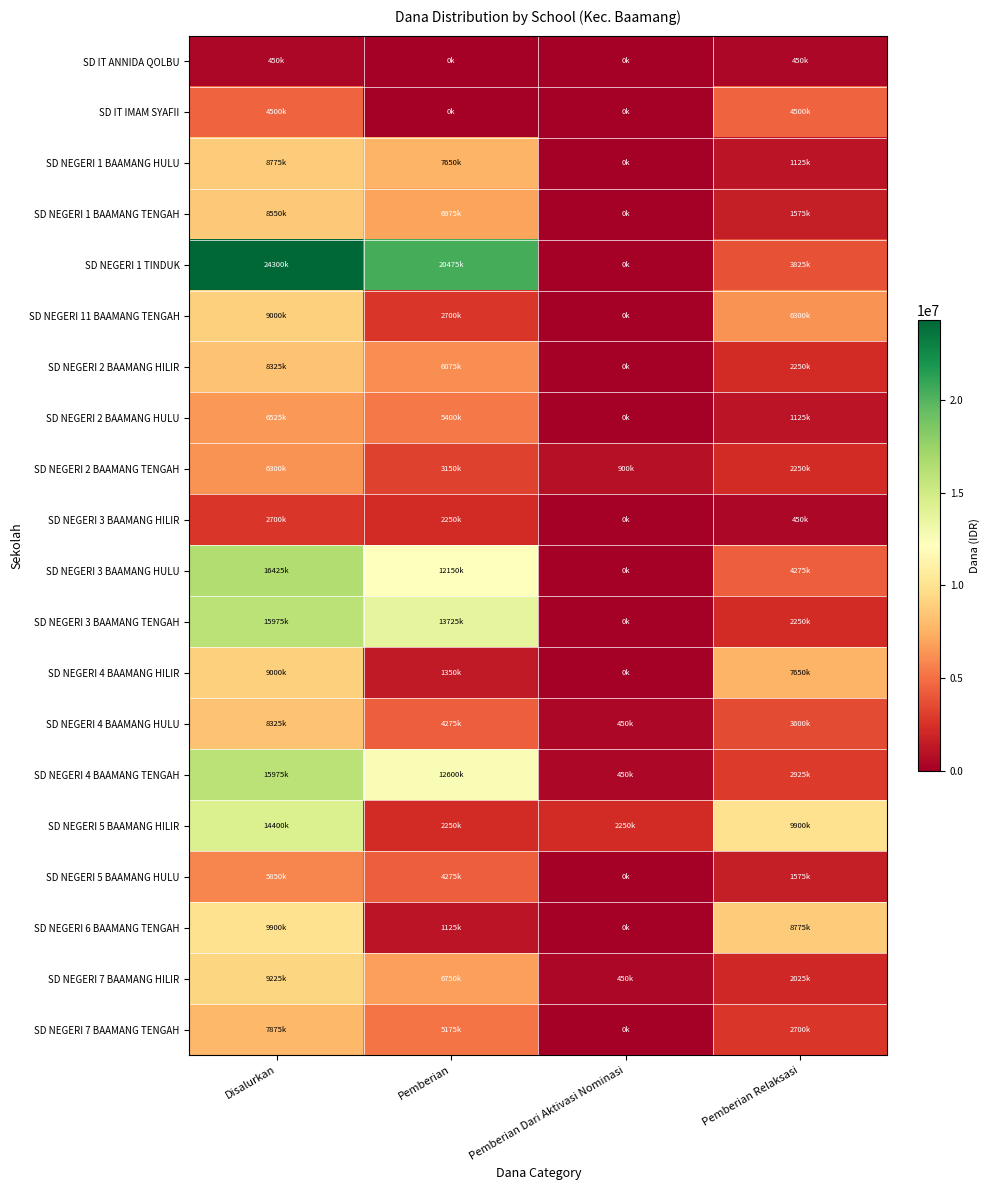

Which series has the largest range (max minus min)?

SD NEGERI 1 TINDUK